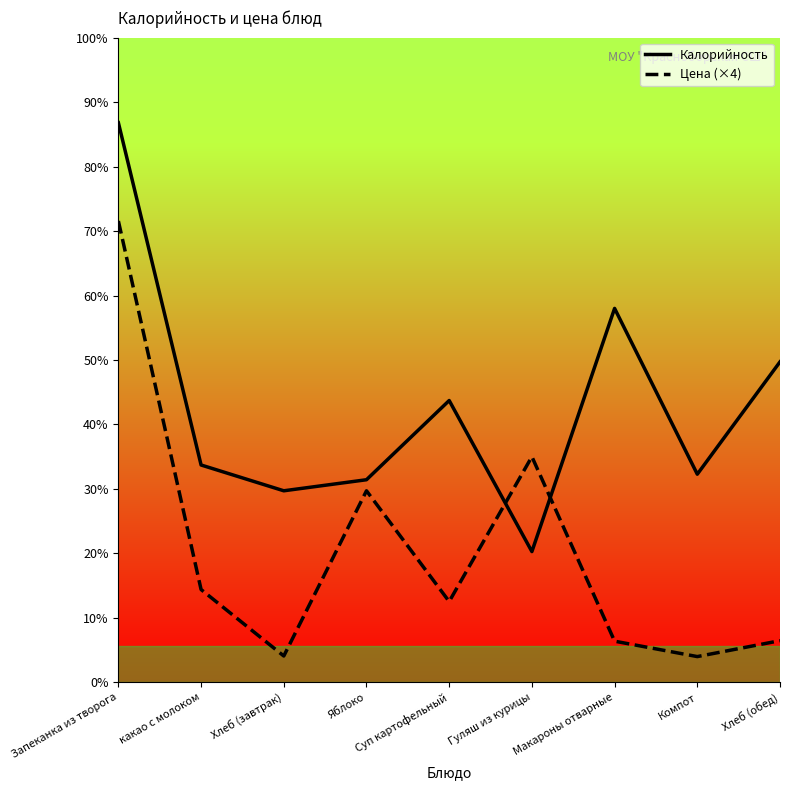

Does the chart have visible grid lines?

No